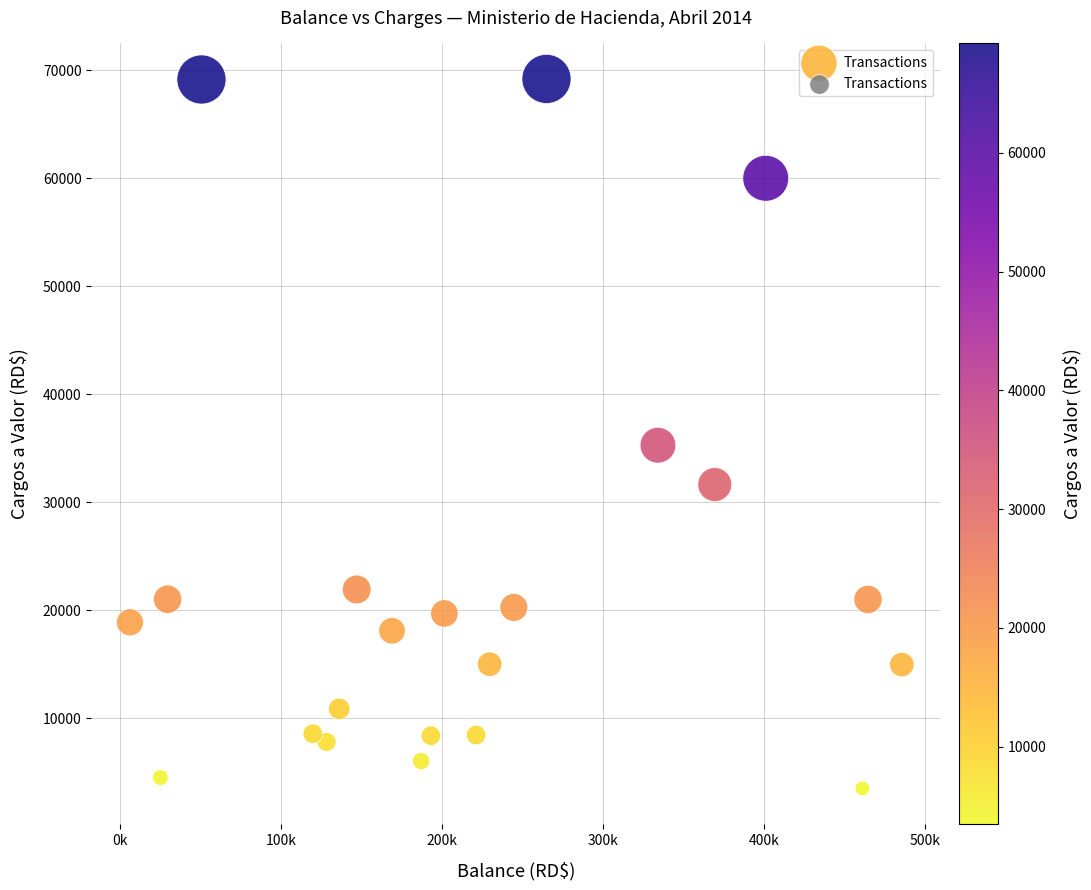

What Y value in the scatter plot is closest to 36350?

35280.0